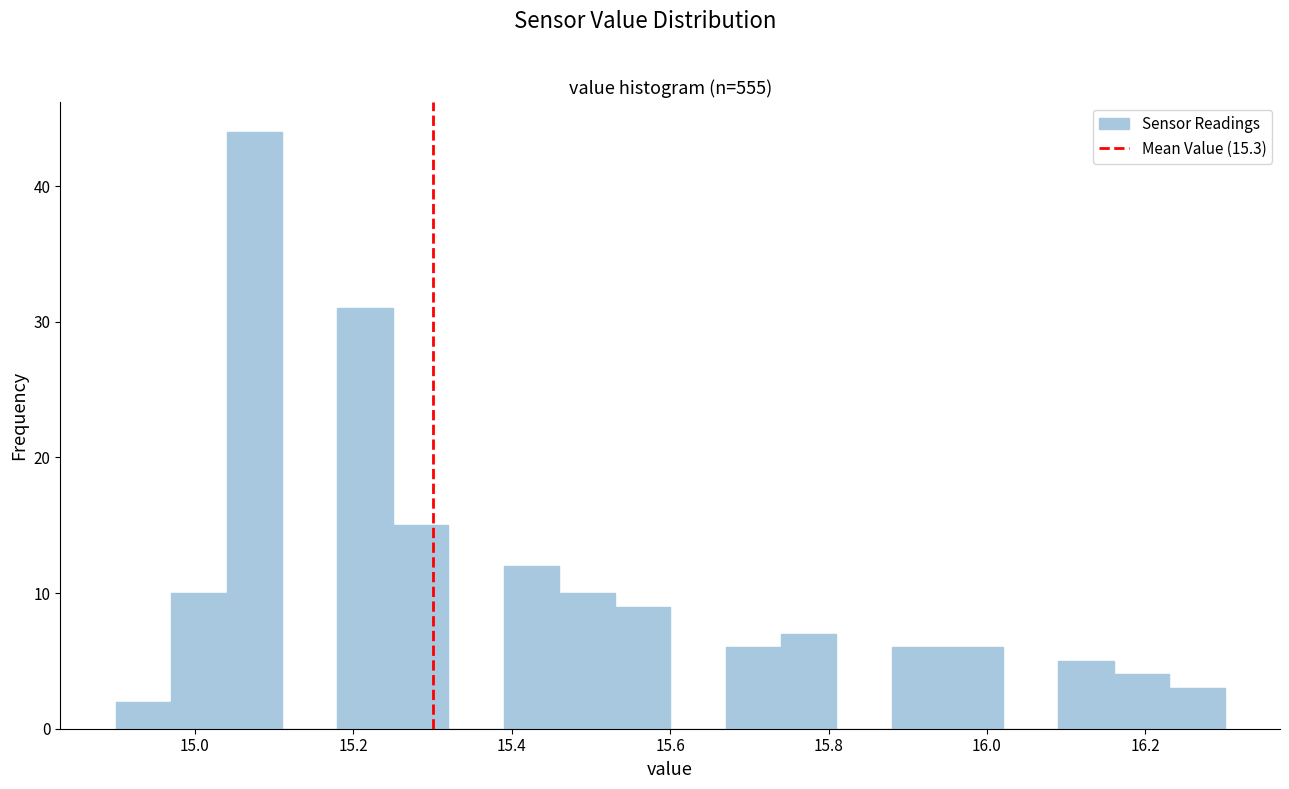

Around what value on the x-axis is the tallest bar? Give the approximate position of its centre, as read against the axis.

15.08